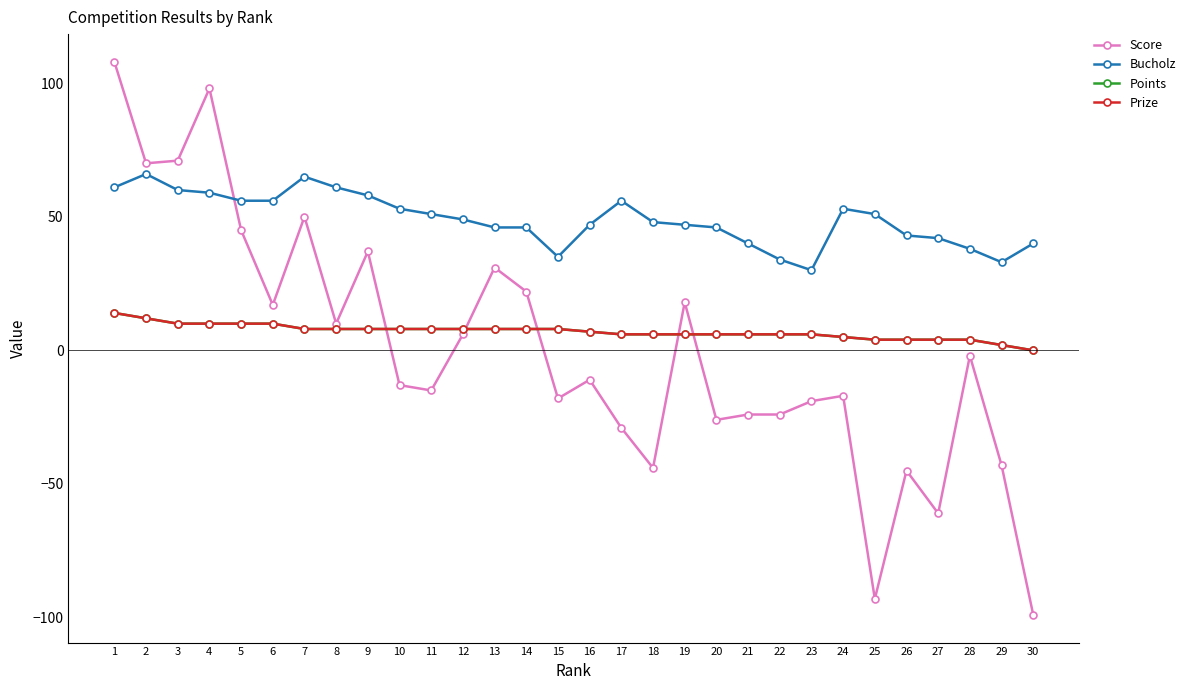

True or false: Prize has a value of 4 at 22.

False